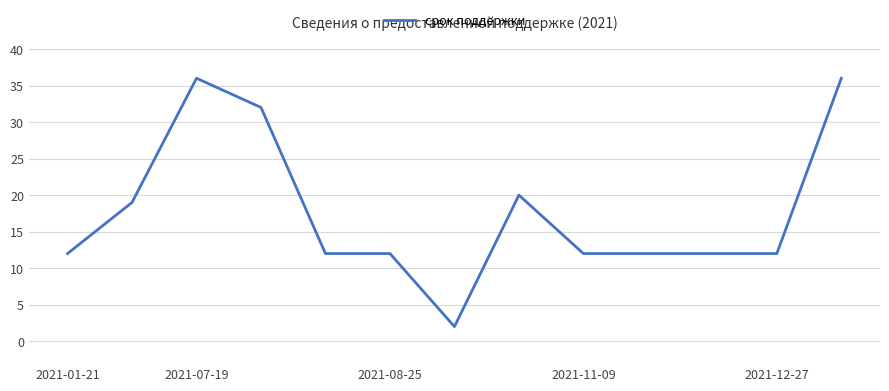

What is the difference between the maximum and minimum values?

34